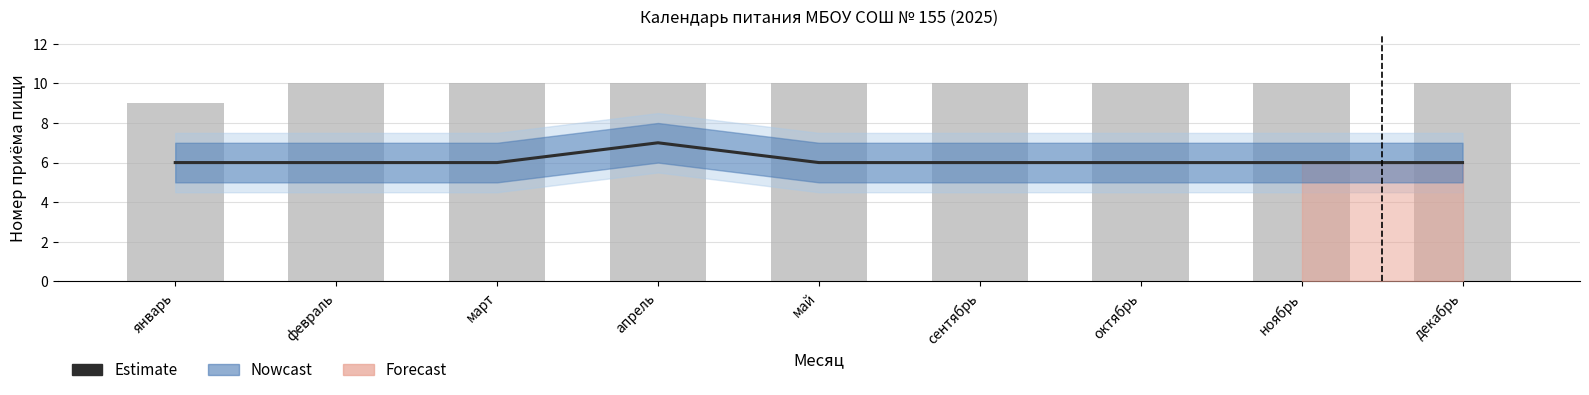

At how many categories does at least one series exceed 8?

9